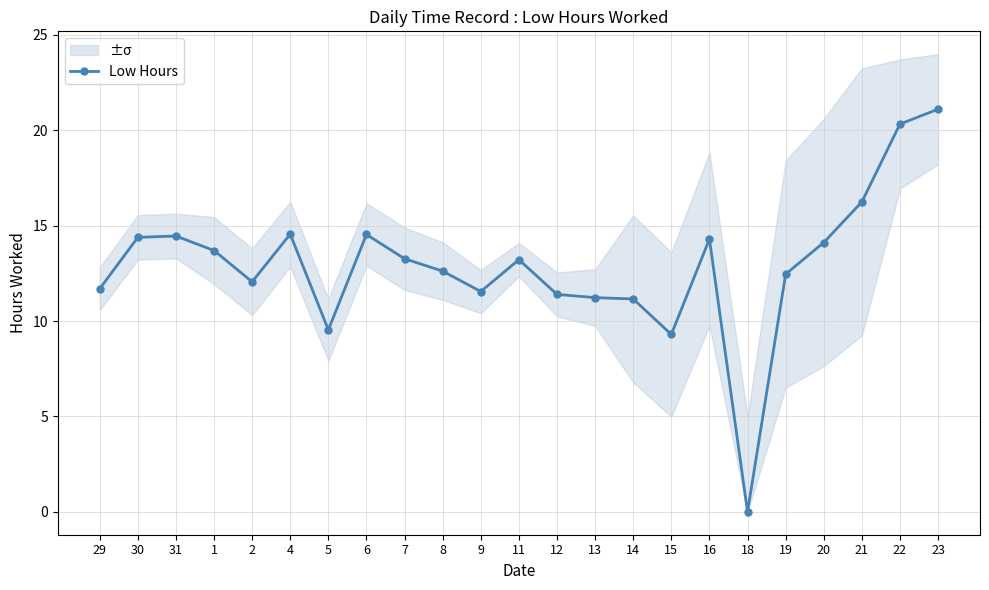

True or false: the data shows 15.6 at 15.

False